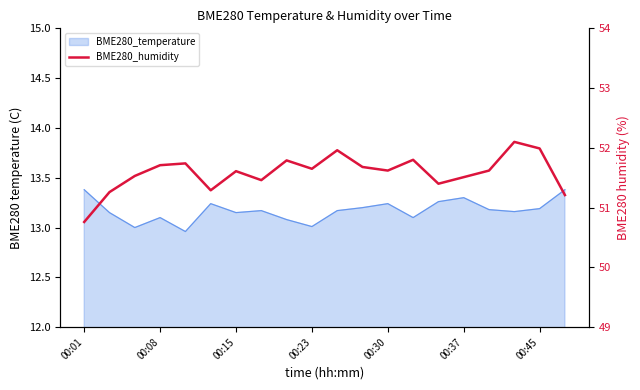

How many lines are shown in the chart?

1